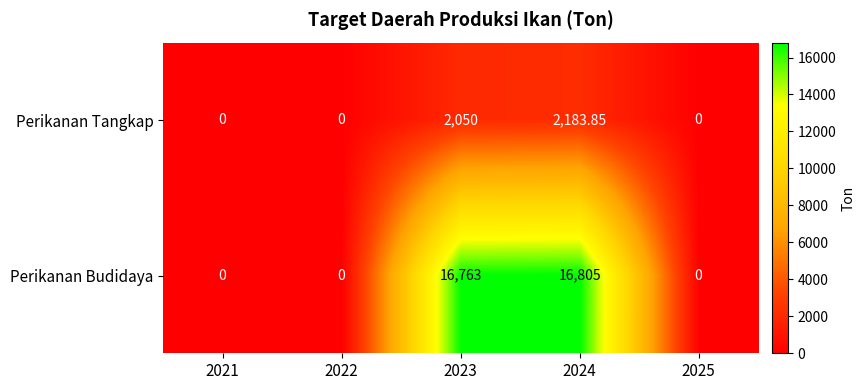

List the series in order of their overall mean, lowest first.

Perikanan Tangkap, Perikanan Budidaya